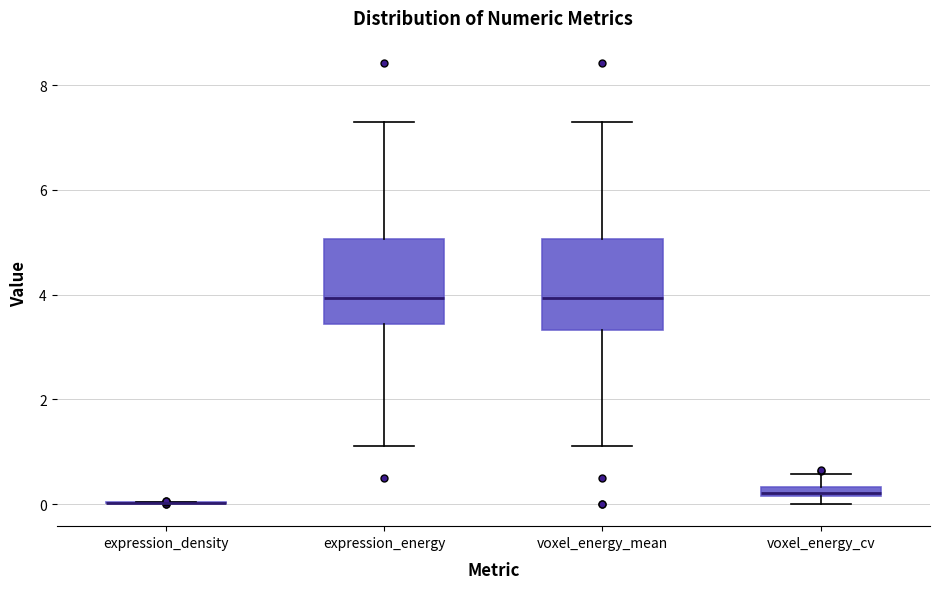

Where is the lower edge of the box for voxel_energy_mean on the y-axis? The values are not printed on the chart, so give them approximately, as read against the axis.

3.4